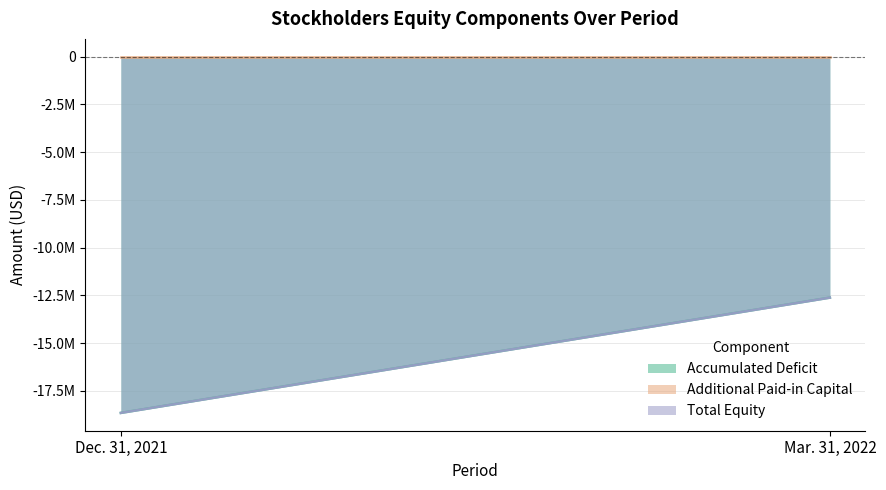

Reading left to right, what are all the values shown in this chart?

Accumulated Deficit: Dec. 31, 2021=-18652465	Mar. 31, 2022=-12616091
Additional Paid-in Capital: Dec. 31, 2021=0	Mar. 31, 2022=0
Total Equity: Dec. 31, 2021=-18651991	Mar. 31, 2022=-12615617